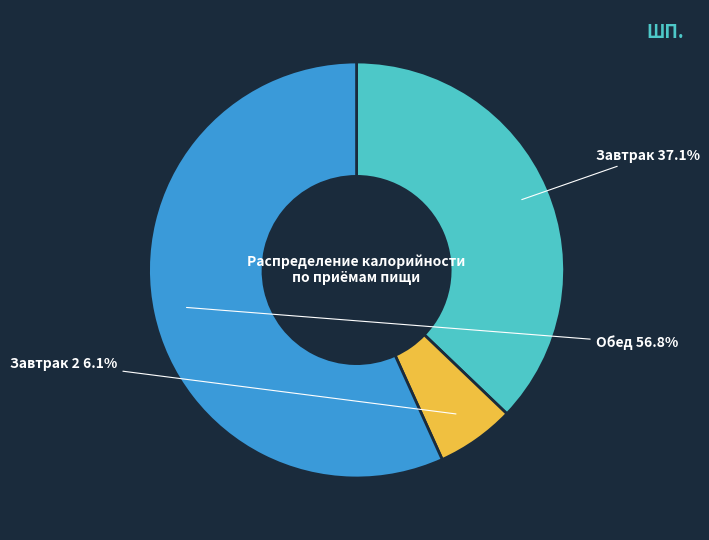

Is there a majority slice in this chart?

Yes